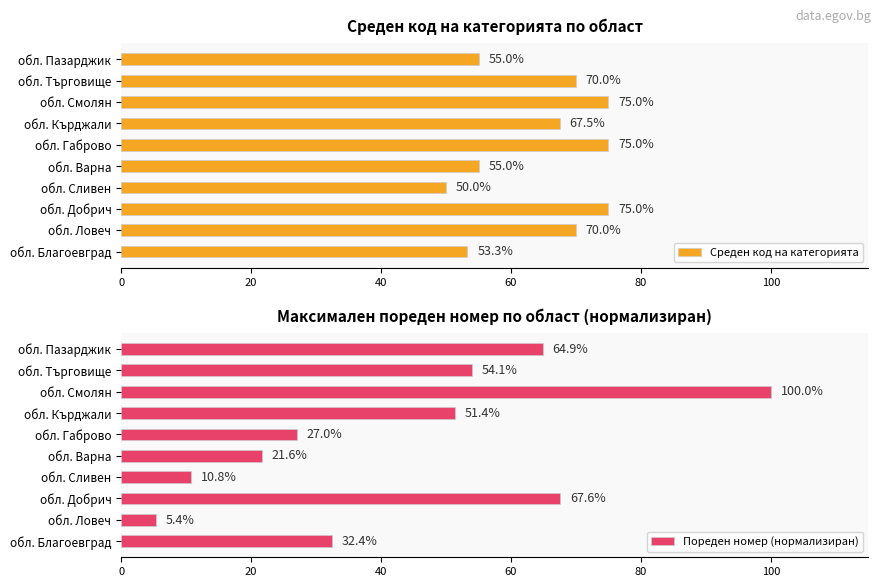

The Пореден номер (нормализиран) series shows 10.8 at обл. Сливен. True or false?

True